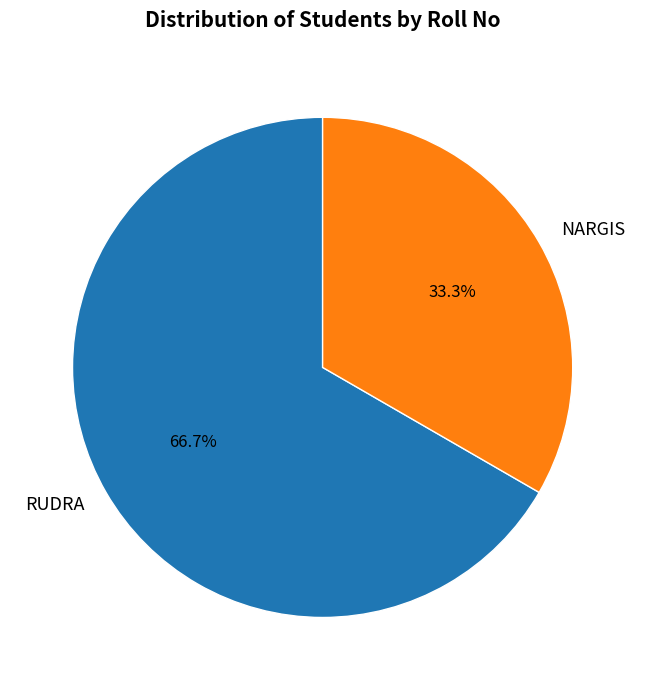

What percentage do RUDRA and NARGIS together represent?

100.0%